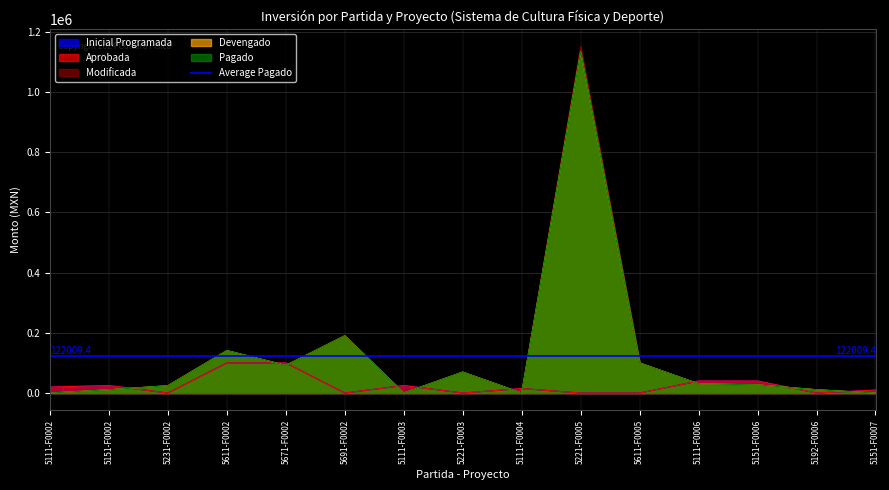

Where is the first local minimum for Devengado?

5671-F0002